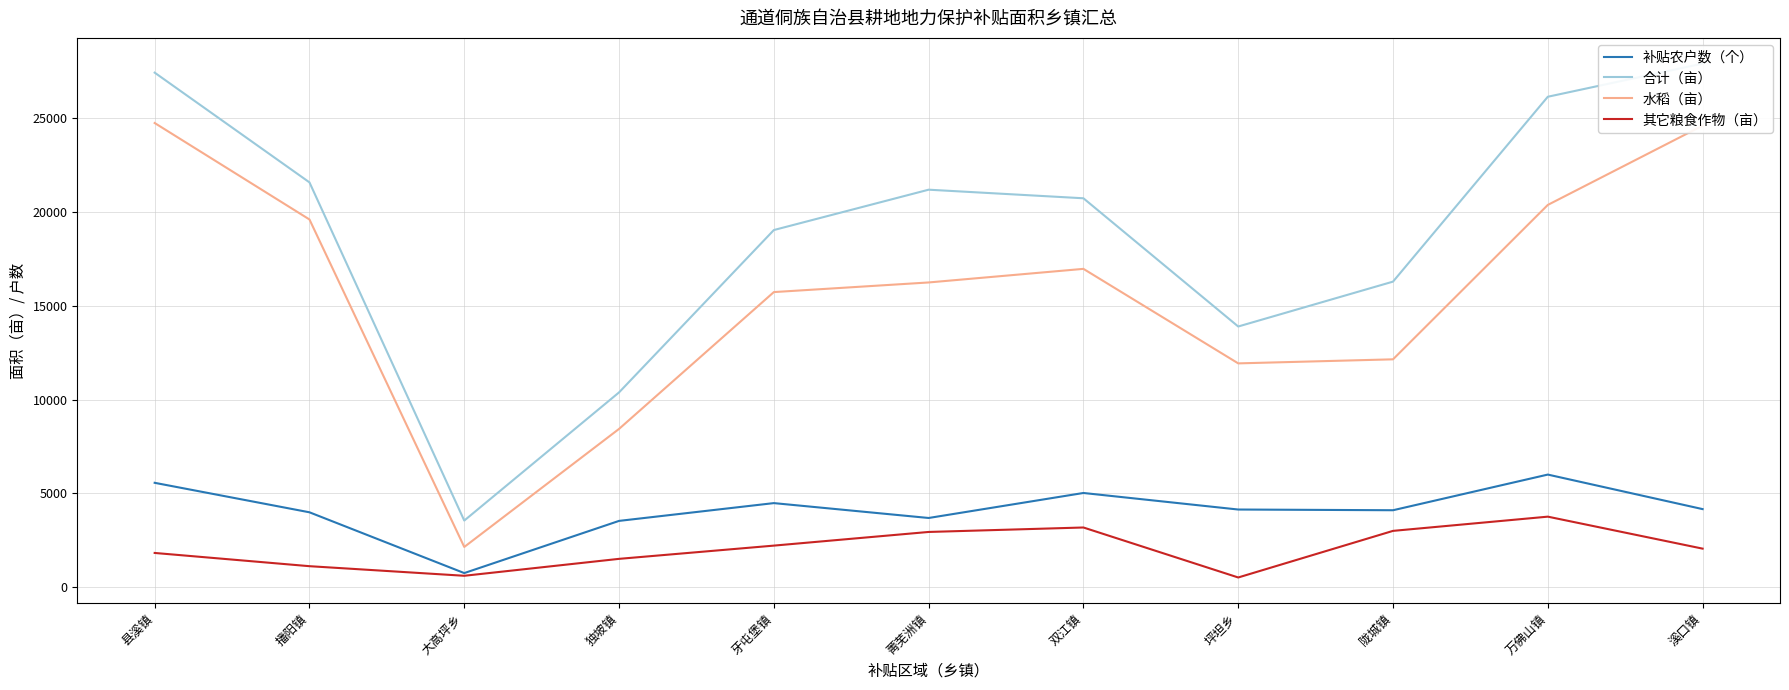

What value does the 水稻（亩） series have at 陇城镇?

12152.2